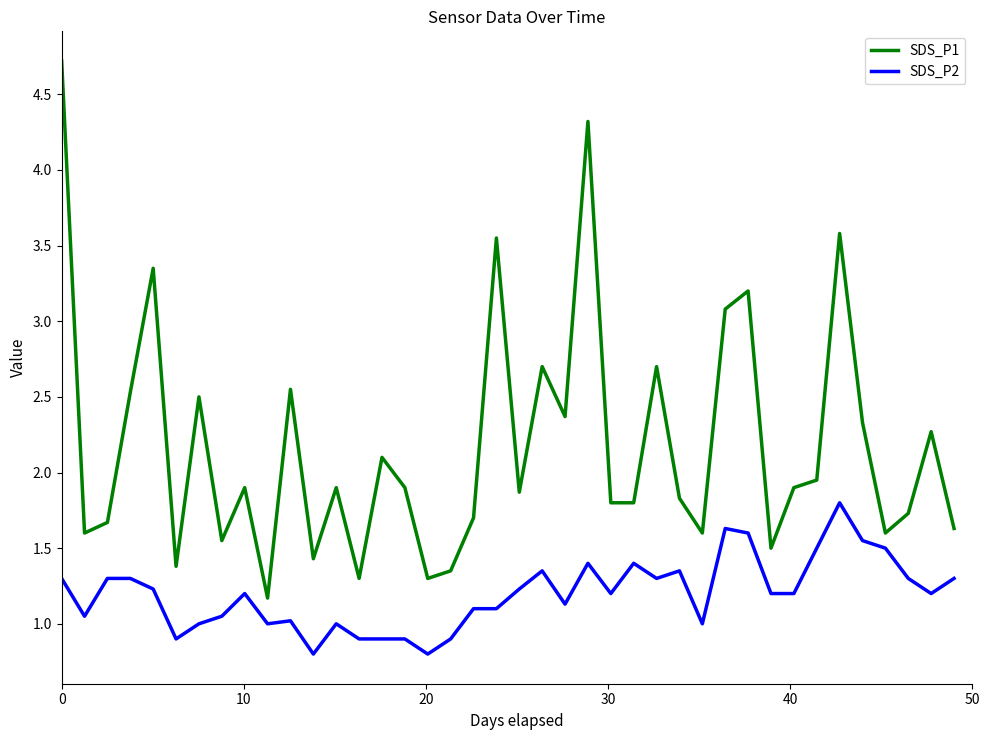

True or false: SDS_P2 has more than 0 points higher than both neighbors.

True